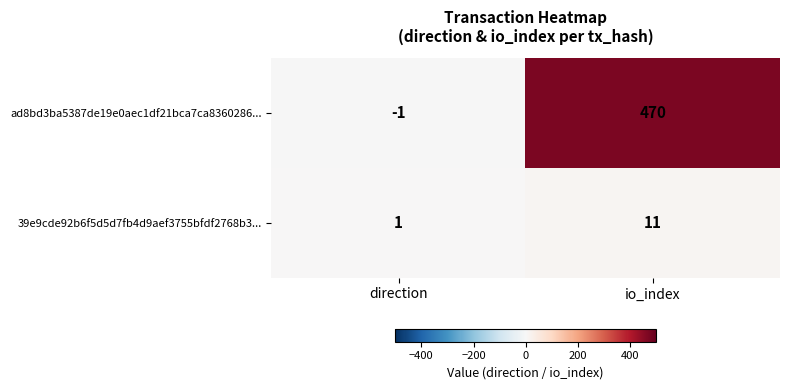

Rank the series by their maximum value, from highest to lowest.

ad8bd3ba5387de19e0aec1df21bca7ca8360286..., 39e9cde92b6f5d5d7fb4d9aef3755bfdf2768b3...